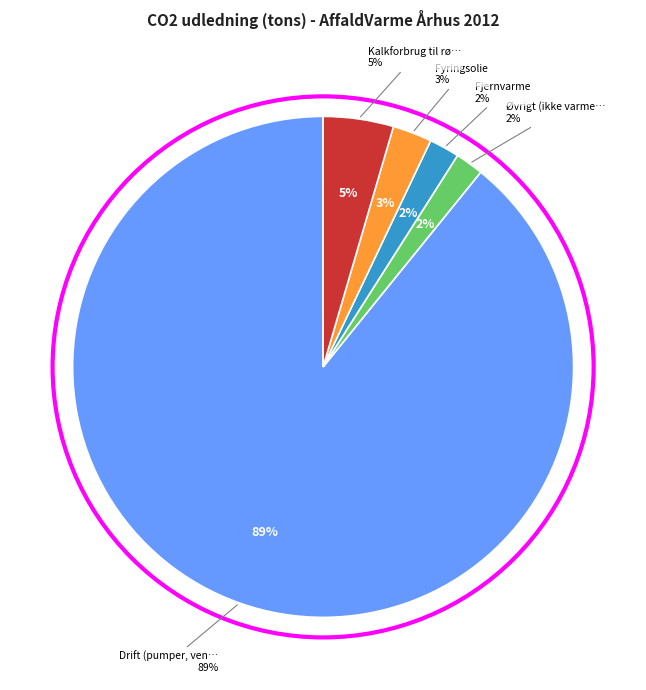

What percentage is NOT represented by Drift (pumper, ventilatorer m.v.)?

10.8%